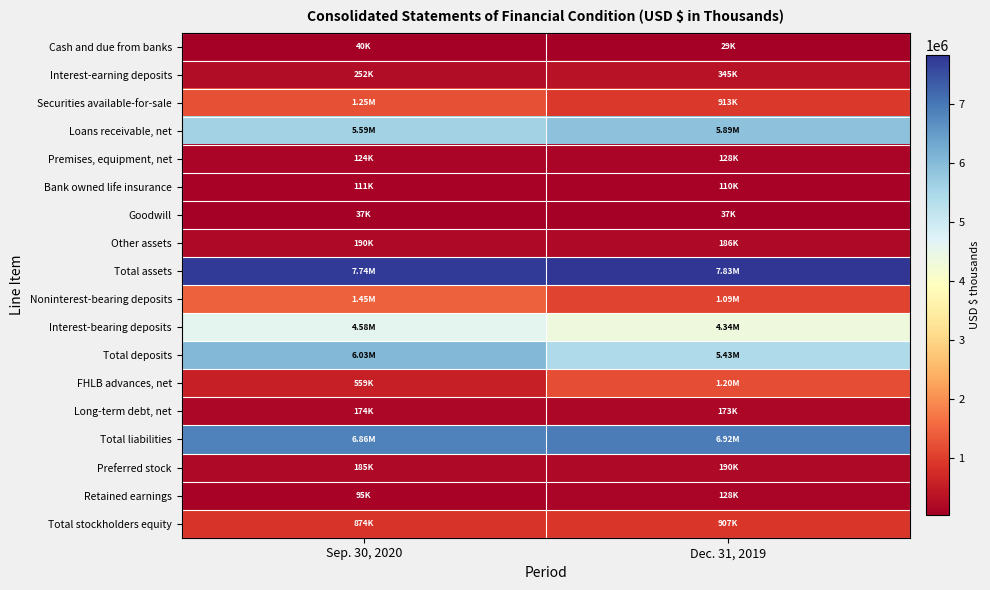

How many distinct data groups are displayed?

18